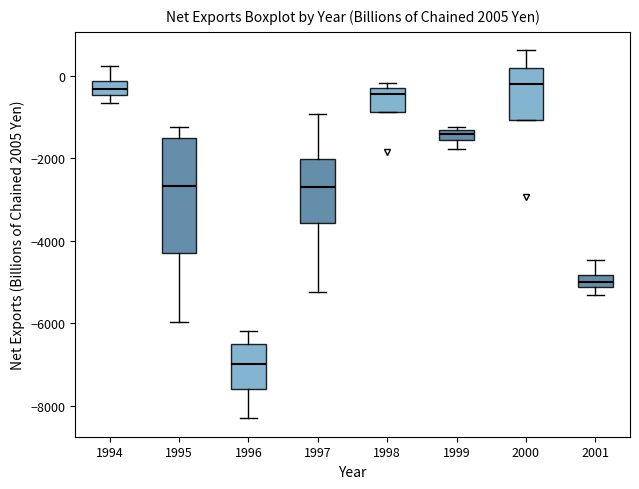

Which box has the lowest median line?

1996